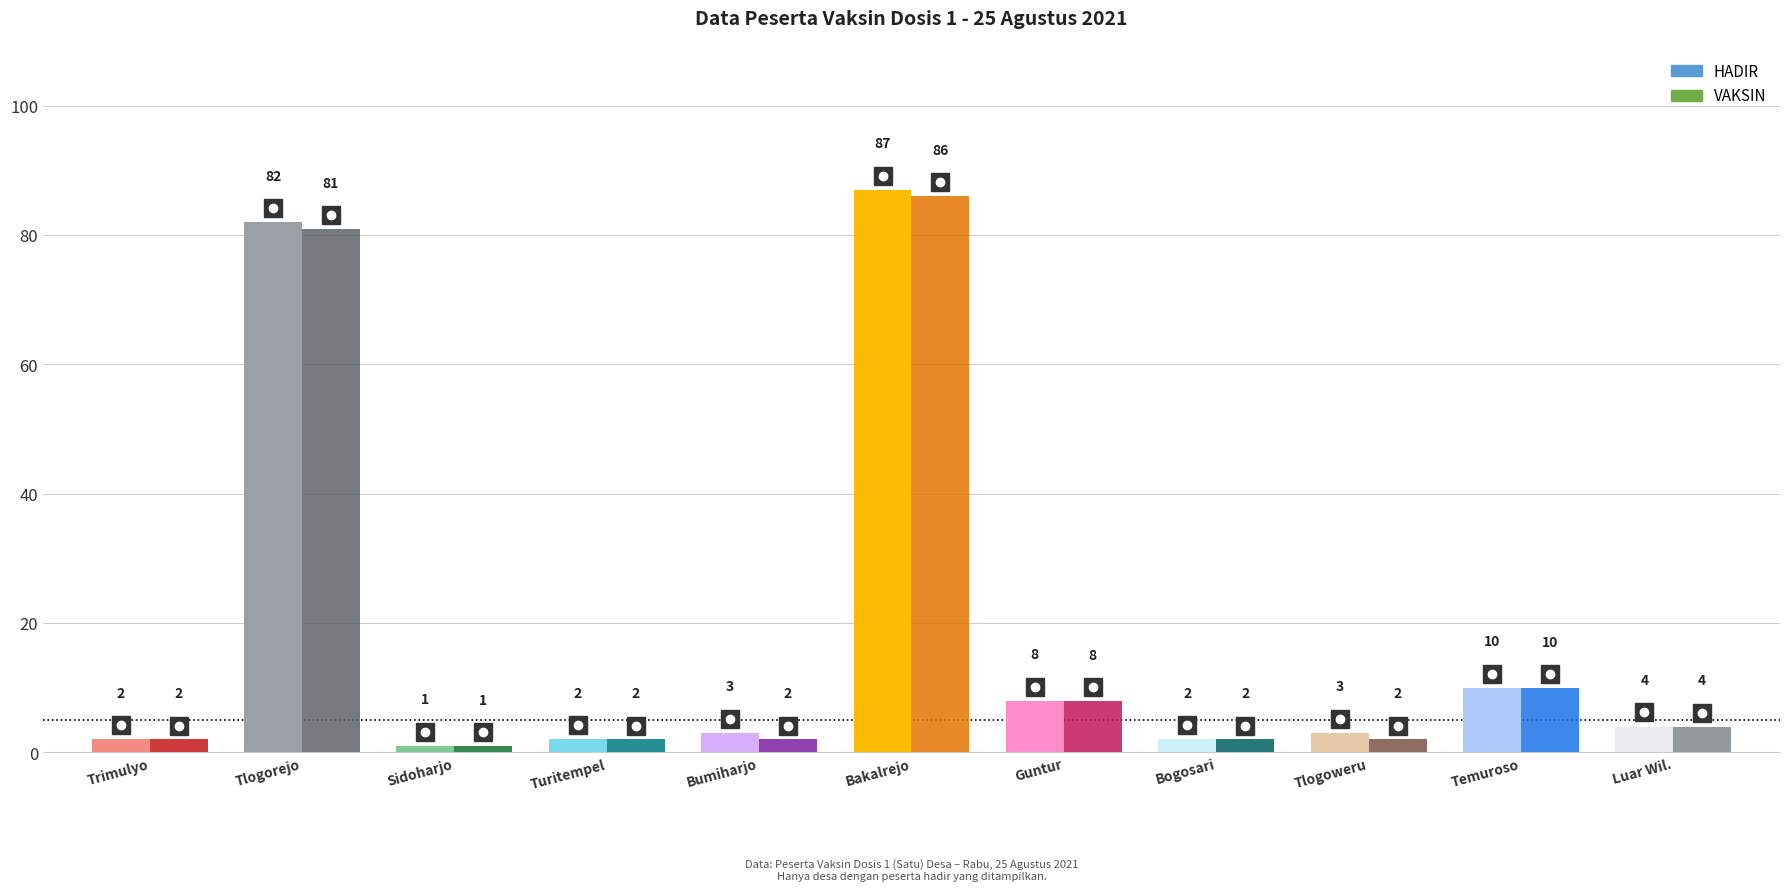

What position from the right is Bogosari?

4